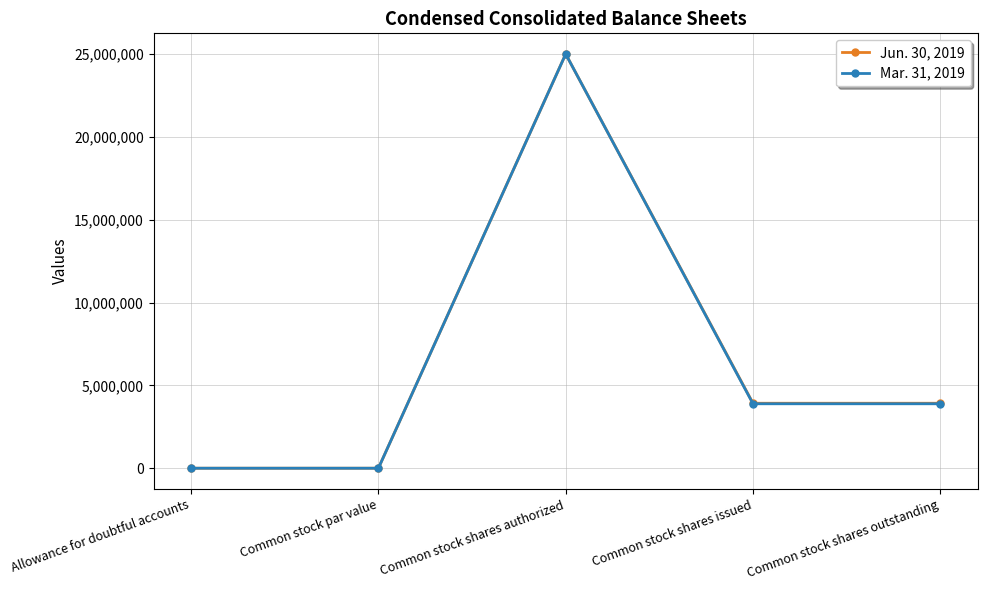

What position from the right is Allowance for doubtful accounts?

5